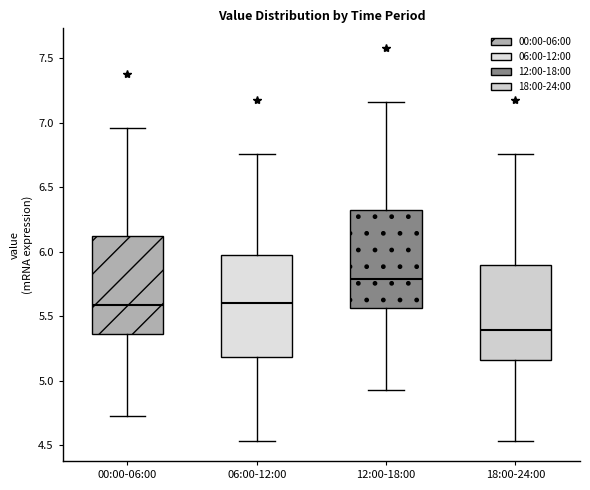

Where is the lower edge of the box for 18:00-24:00 on the y-axis? The values are not printed on the chart, so give them approximately, as read against the axis.

5.15